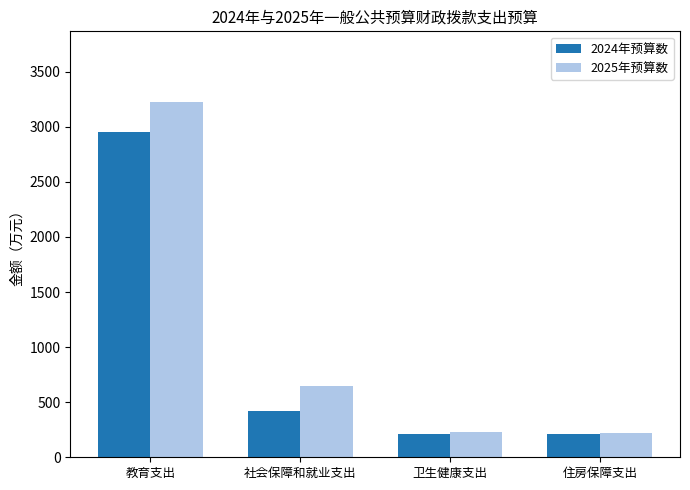

Rank the series at 社会保障和就业支出 from lowest to highest value.

2024年预算数, 2025年预算数